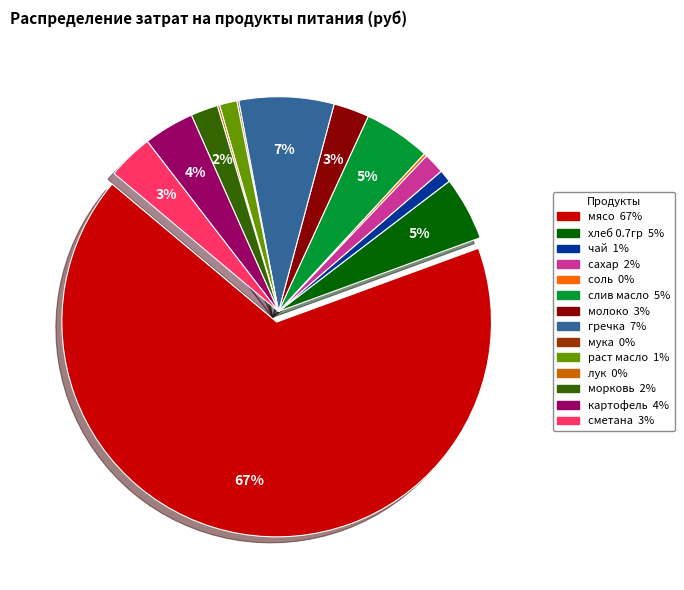

To the nearest percent, what is the combined percentage of хлеб 0.7гр and морковь?

7%